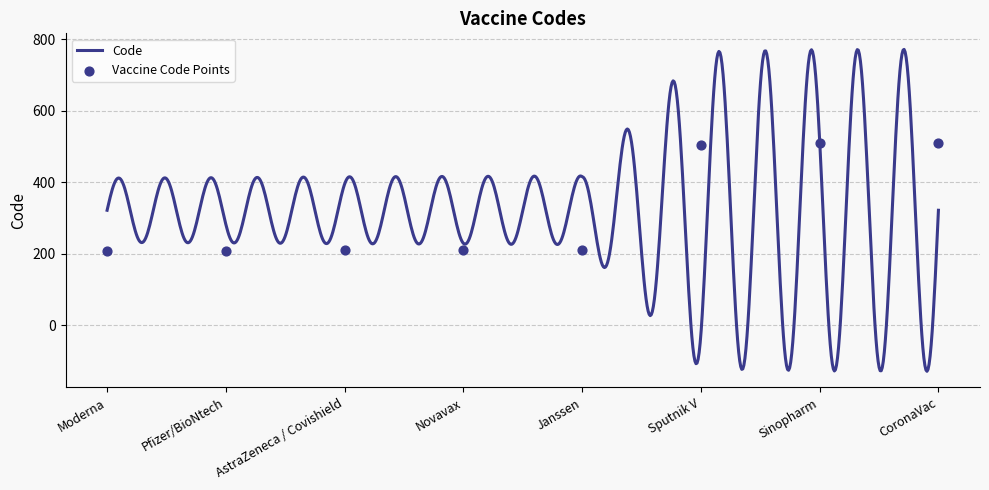

Between Pfizer/BioNtech and Sputnik V, which is larger?

Sputnik V